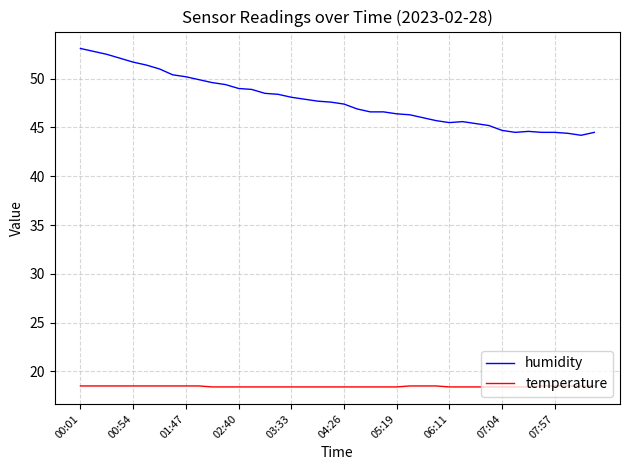

What is the minimum value for humidity?

44.2